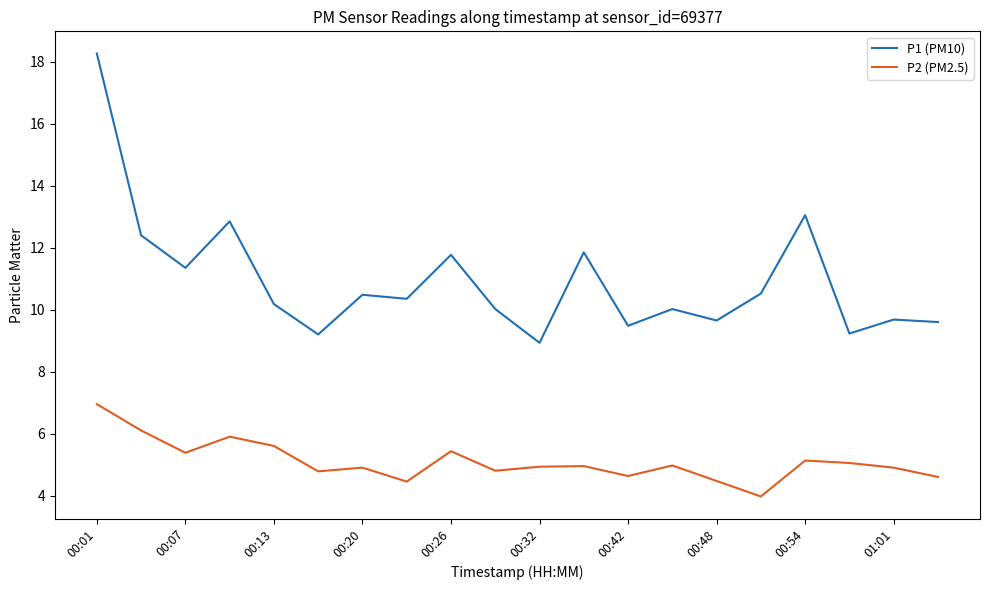

What is the difference between the maximum and minimum values in the P2 (PM2.5) series?

3.0